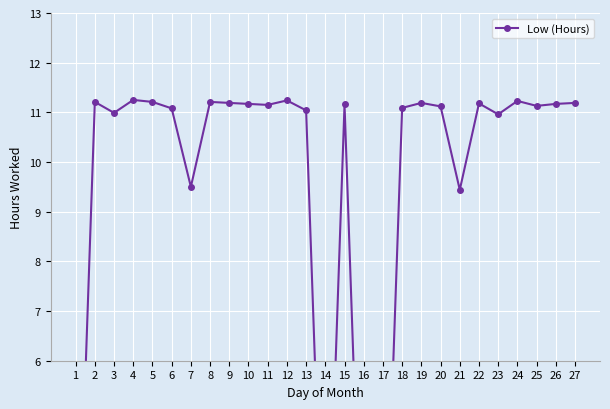

How many points are higher than both their immediate neighbors (excluding endpoints)?

8